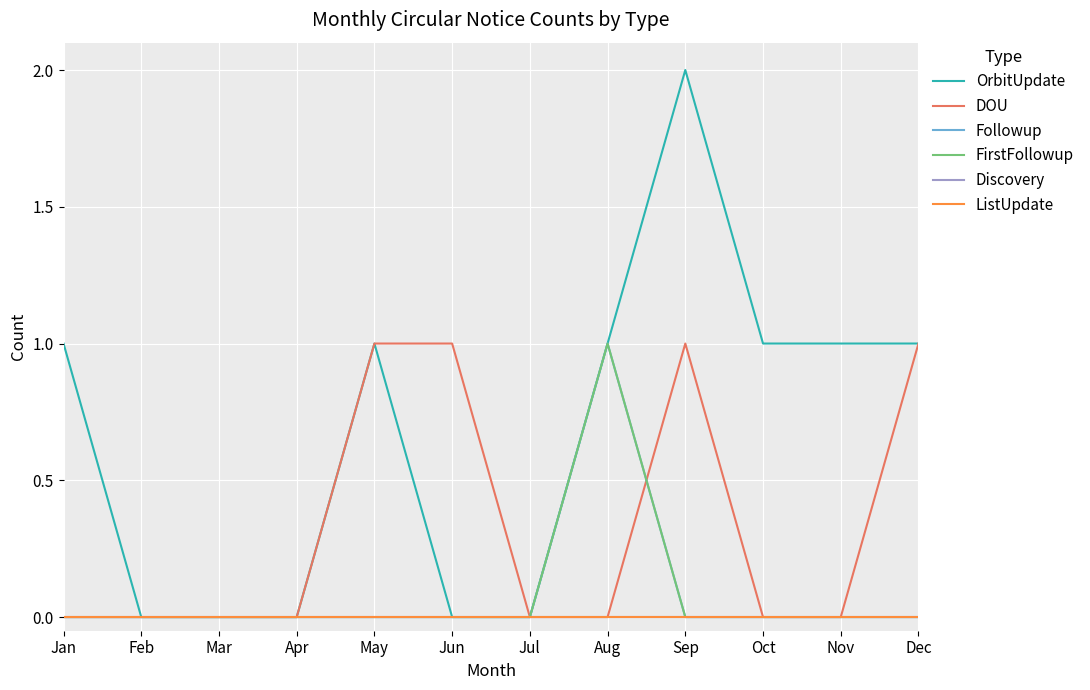

Does the chart have visible grid lines?

Yes